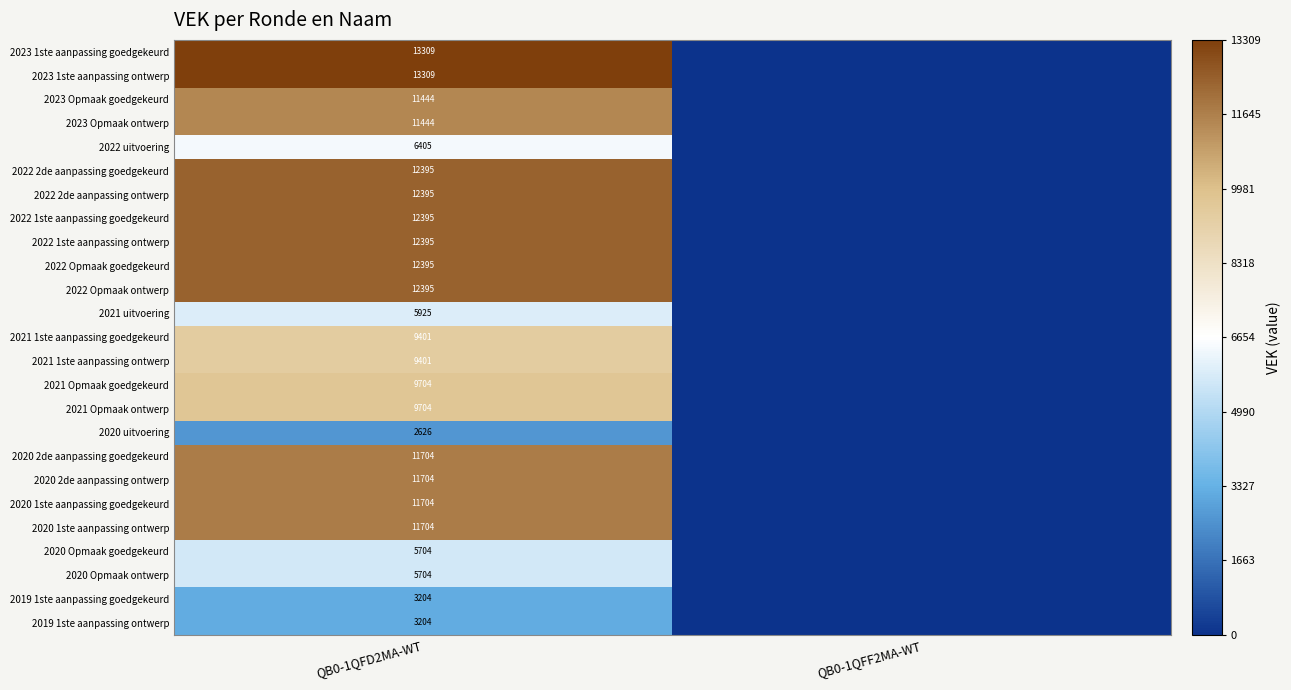

What is the total value across all series at QB0-1QFD2MA-WT?

241674